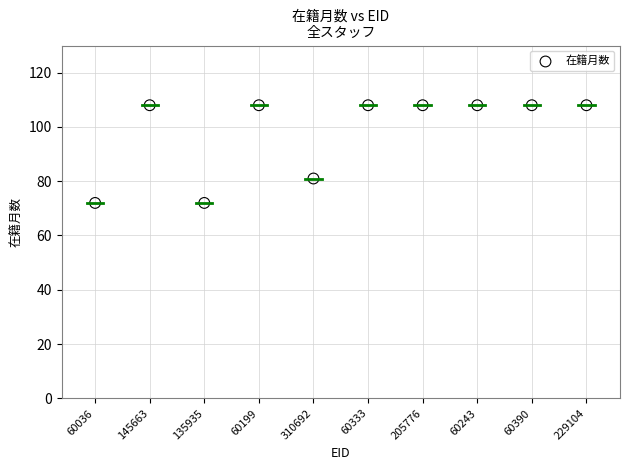

What is the average Y value?

98